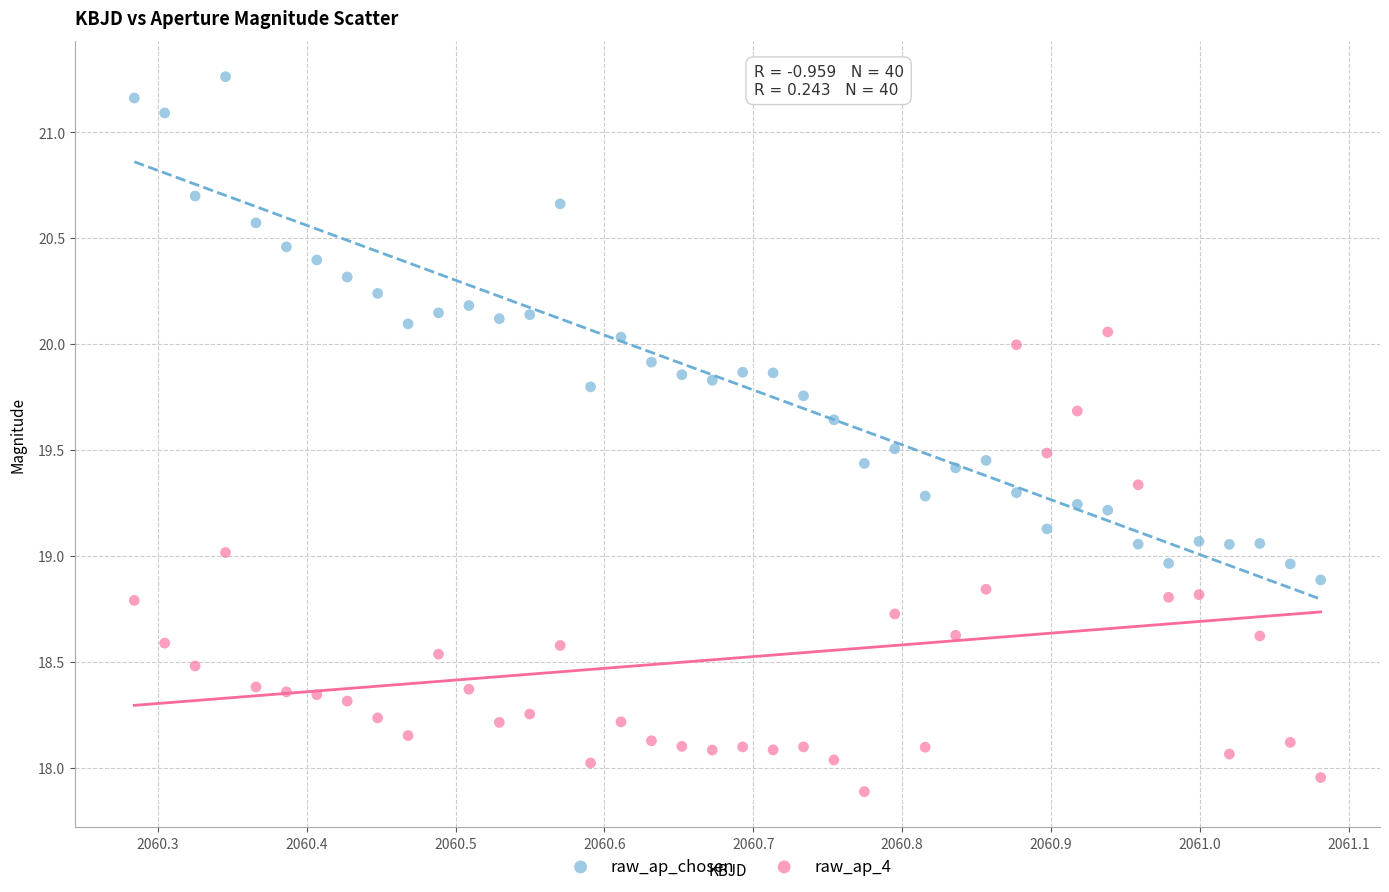

What is the X range (max minus min) for the scatter plot?

0.8